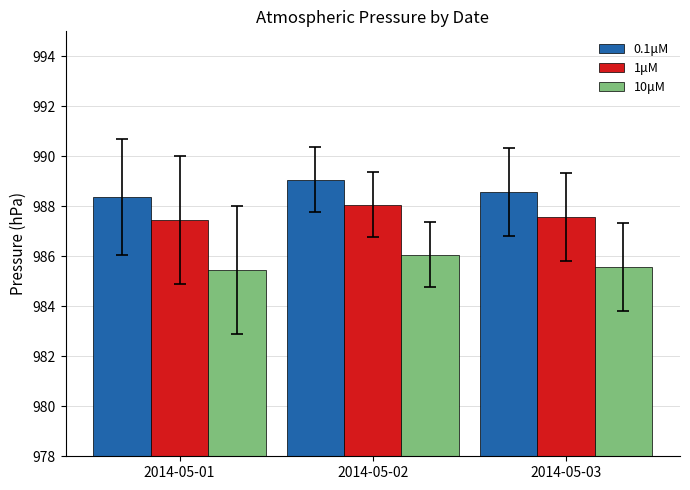

Reading left to right, extract all data points from this chart.

0.1μM: 988.4	989.1	988.6
1μM: 987.5	988.1	987.6
10μM: 985.5	986.1	985.6